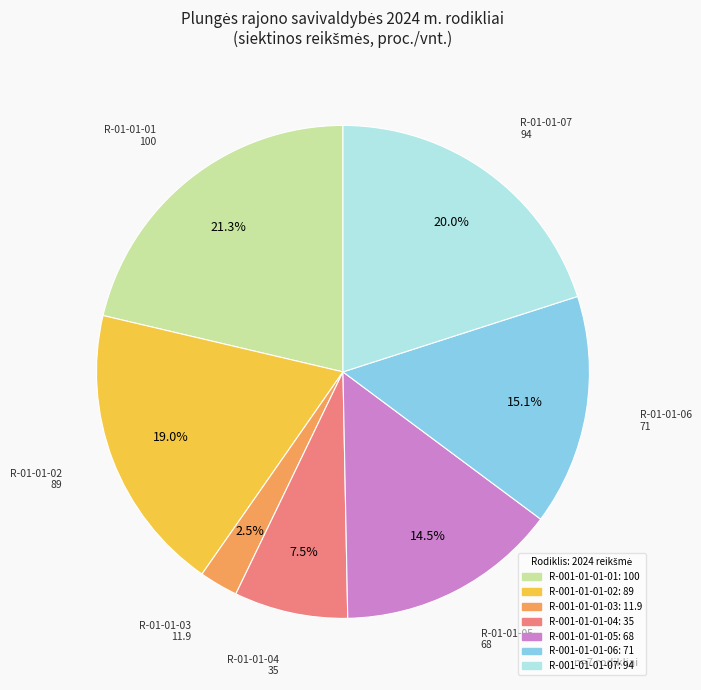

Does any single category account for the majority?

No